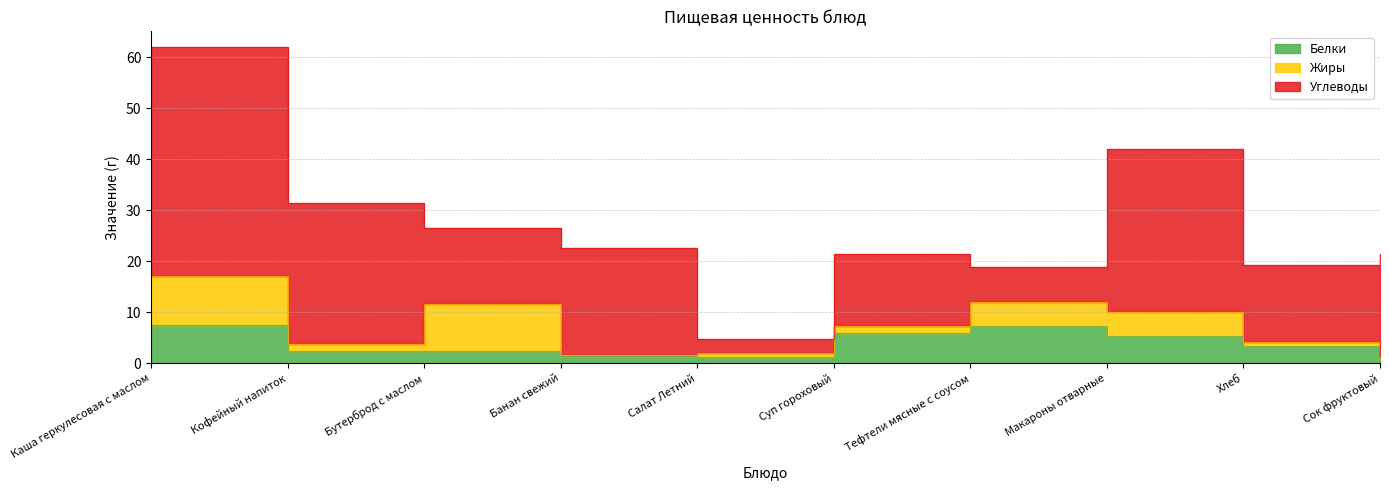

Reading right to left, transcribe all the data shown in this chart.

Белки: Сок фруктовый=1.0	Хлеб=3.4	Макароны отварные=5.3	Тефтели мясные с соусом=7.3	Суп гороховый=6.0	Салат Летний=1.3	Банан свежий=1.5	Бутерброд с маслом=2.4	Кофейный напиток=2.4	Каша геркулесовая с маслом=7.6
Жиры: Сок фруктовый=0.2	Хлеб=0.8	Макароны отварные=4.7	Тефтели мясные с соусом=4.8	Суп гороховый=1.4	Салат Летний=0.7	Банан свежий=0.1	Бутерброд с маслом=9.2	Кофейный напиток=1.5	Каша геркулесовая с маслом=9.6
Углеводы: Сок фруктовый=20.2	Хлеб=15.0	Макароны отварные=32.1	Тефтели мясные с соусом=6.8	Суп гороховый=14.0	Салат Летний=2.7	Банан свежий=21.0	Бутерброд с маслом=15.0	Кофейный напиток=27.6	Каша геркулесовая с маслом=44.8